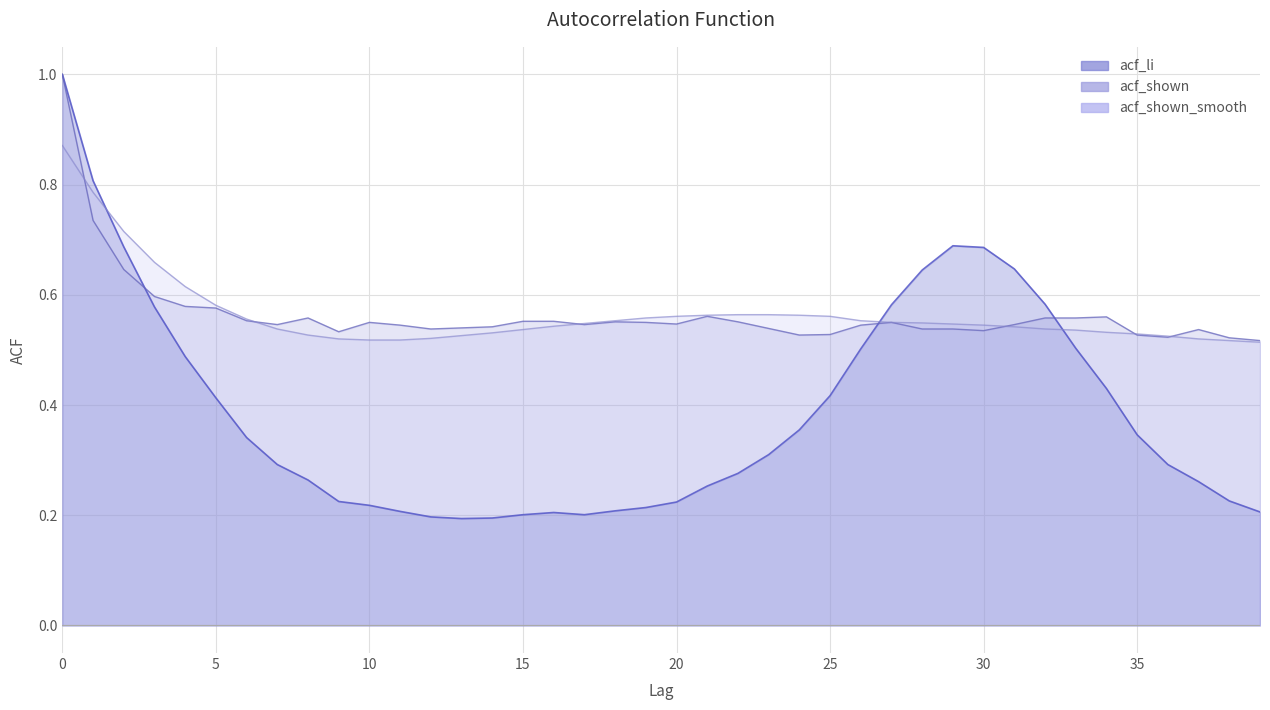

Where is acf_li nearest to the value 0?

13